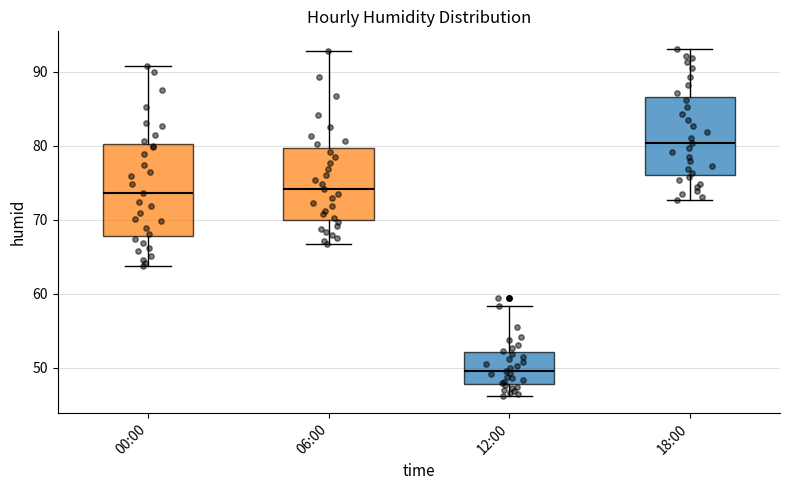

Reading left to right, transcribe this box plot: for each box, give where its median line is, the range the box spans, and where its two whiskers end, as read against the y-axis. The values are not printed on the chart, so give them approximately, as read against the axis.

00:00: median 74, box 68 to 80, whiskers 64 to 91
06:00: median 74, box 70 to 80, whiskers 67 to 93
12:00: median 50, box 48 to 52, whiskers 46 to 58
18:00: median 80, box 76 to 87, whiskers 73 to 93